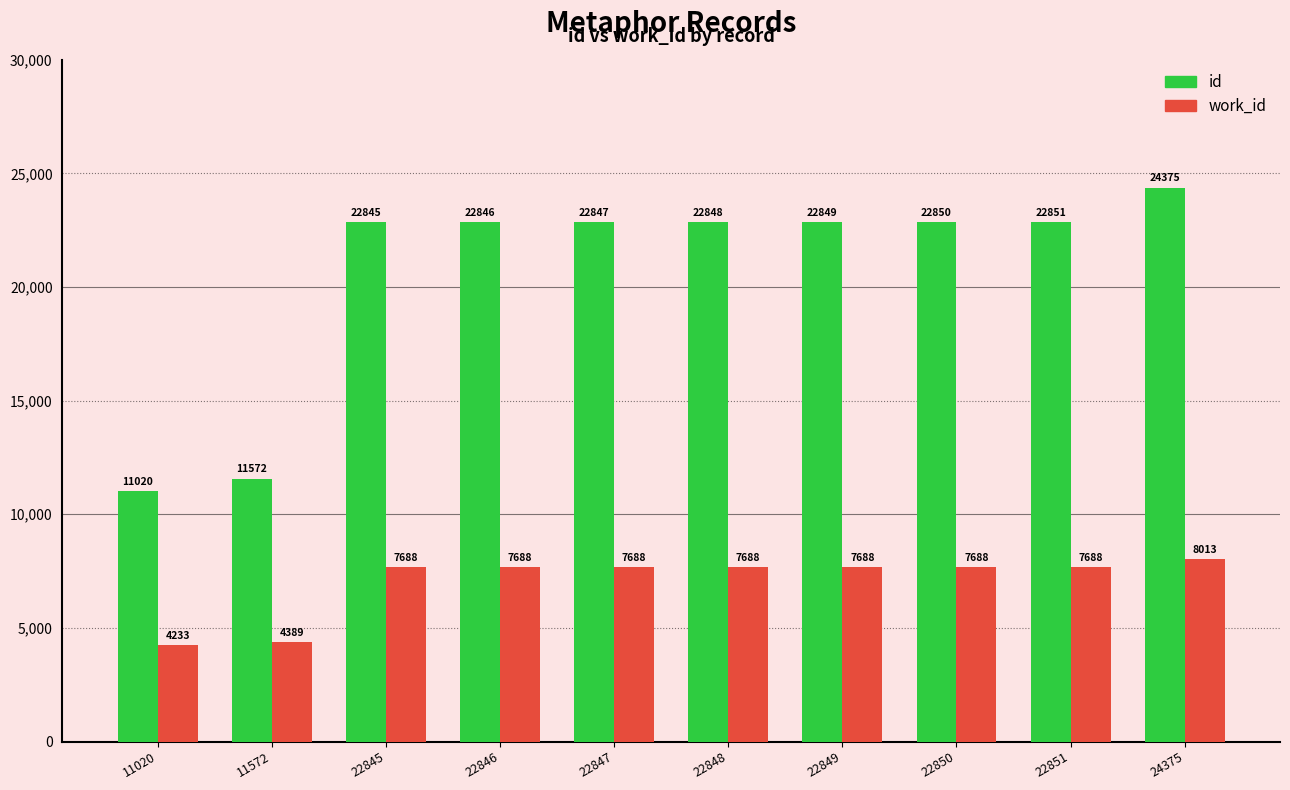

What is the minimum value for work_id?

4233